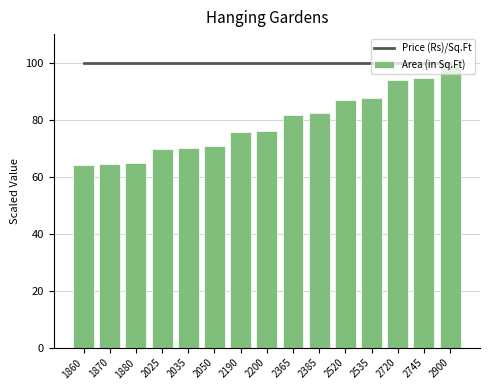

True or false: Area (in Sq.Ft) has a value of 82.2 at 2385.

True